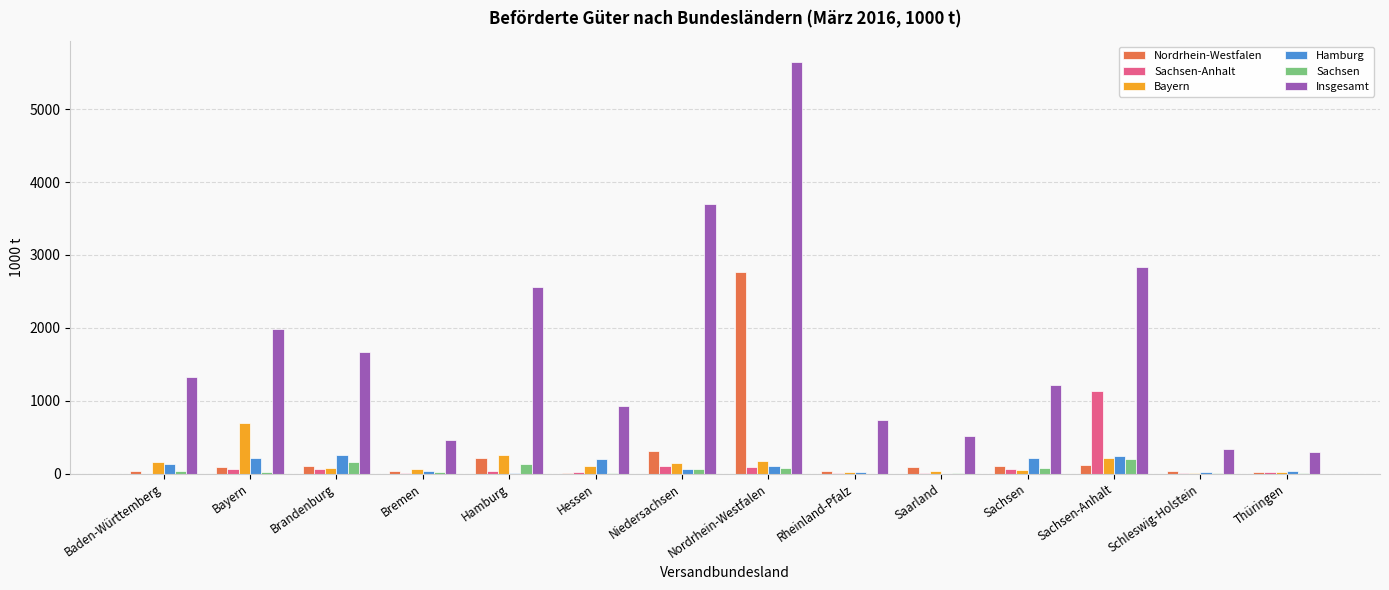

What is the approximate value of Insgesamt at Saarland, to the nearest 50?

500